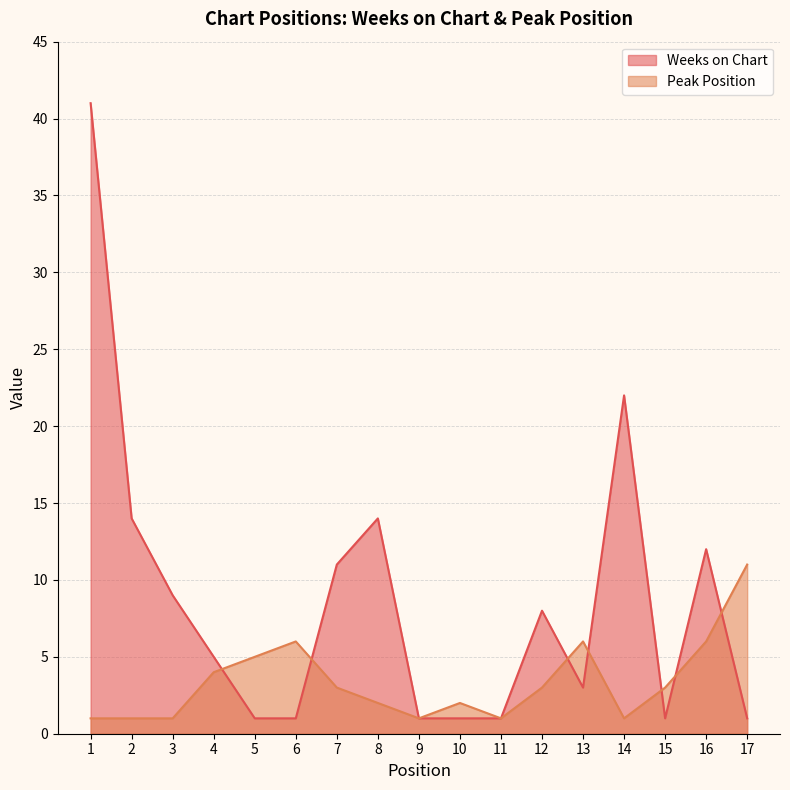

The Peak Position series shows 6 at 16. True or false?

True